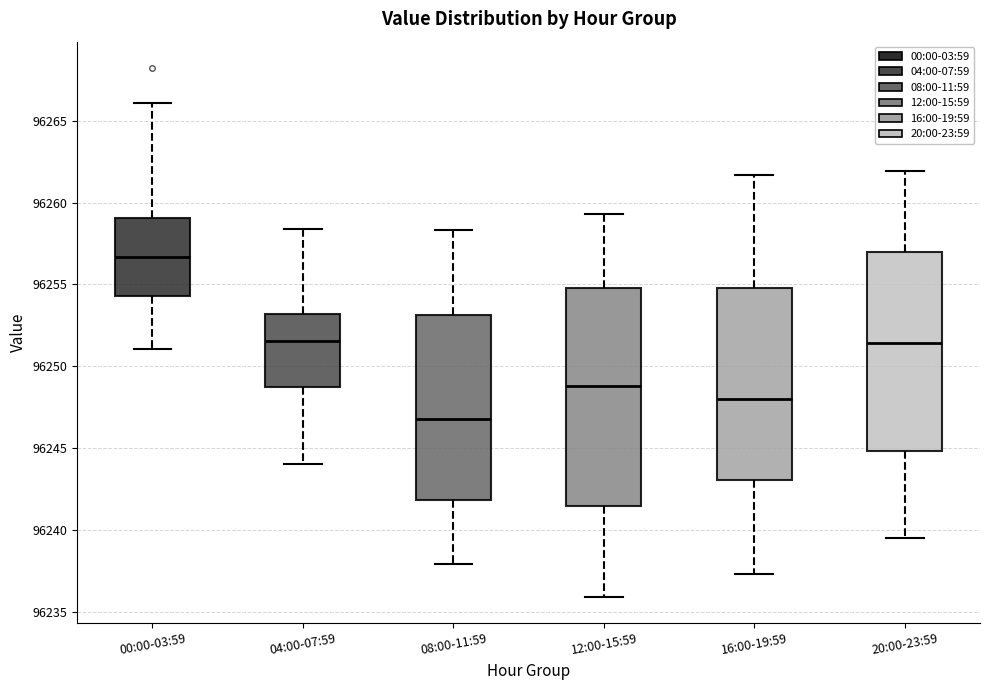

Where does the median line of the box for 12:00-15:59 sit on the y-axis? The values are not printed on the chart, so give them approximately, as read against the axis.

96249.0